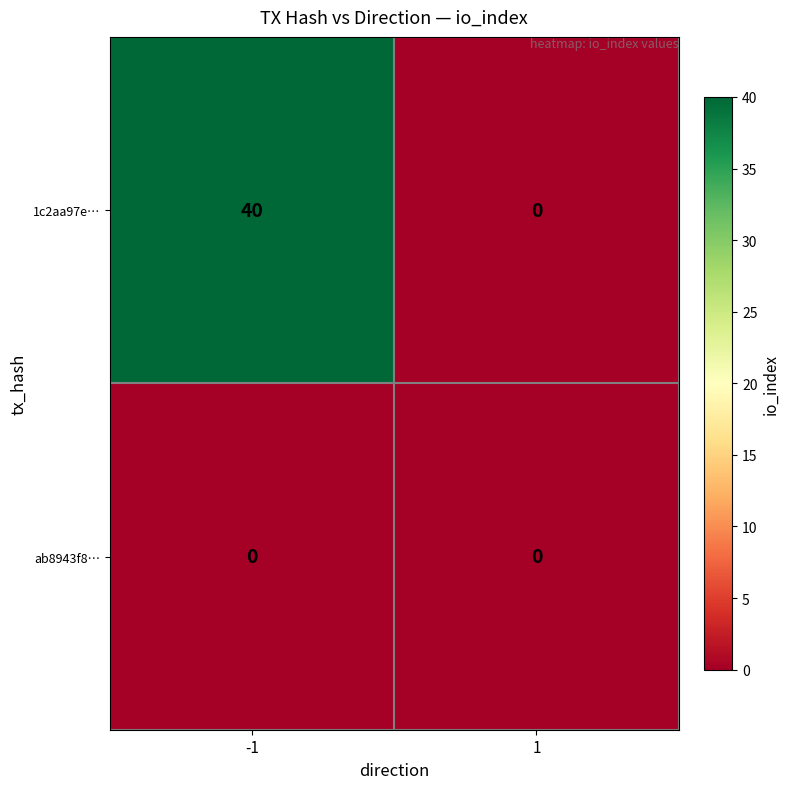

Reading left to right, extract all data points from this chart.

1c2aa97e…: 40	0
ab8943f8…: 0	0